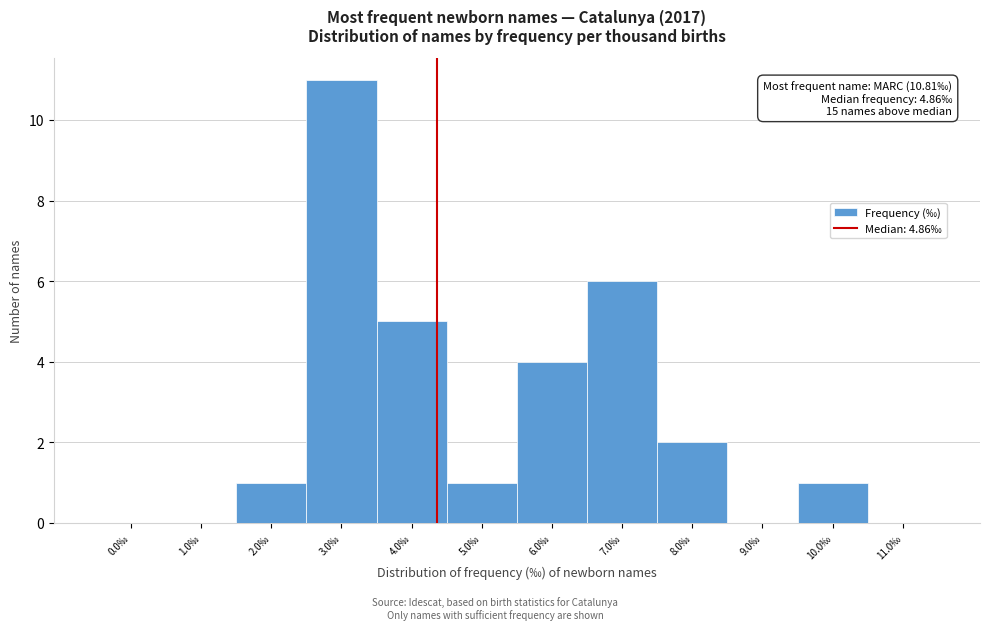

Reading left to right, transcribe all the data shown in this chart.

0.0‰=0	1.0‰=0	2.0‰=1	3.0‰=11	4.0‰=5	5.0‰=1	6.0‰=4	7.0‰=6	8.0‰=2	9.0‰=0	10.0‰=1	11.0‰=0